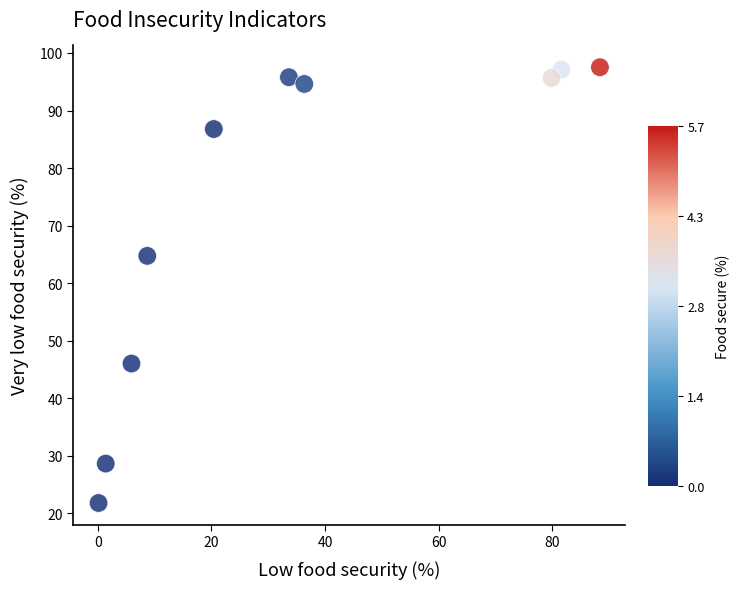

What Y value in the scatter plot is closest to 59?

64.7